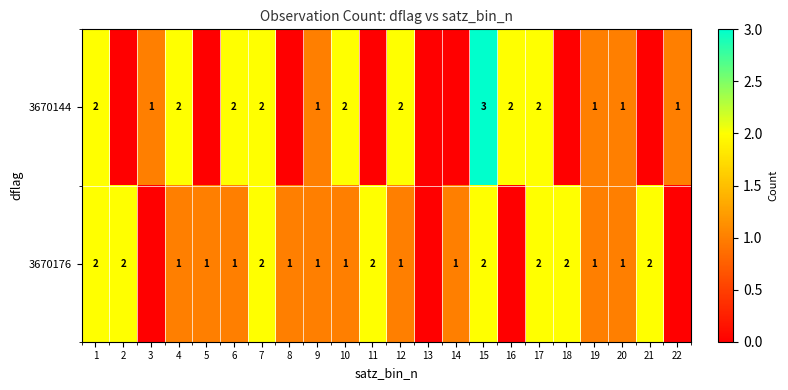

The 3670144 series shows 0 at 22. True or false?

False